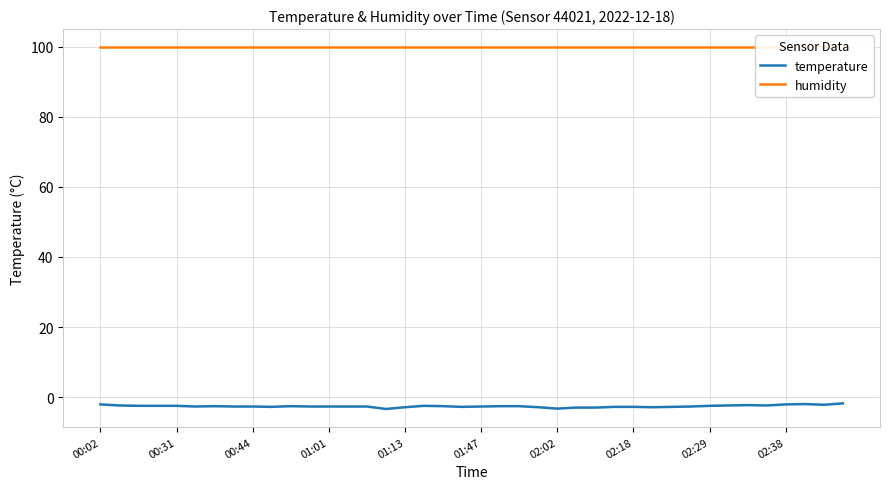

Is it true that temperature equals -2.7 at 00:44?

True